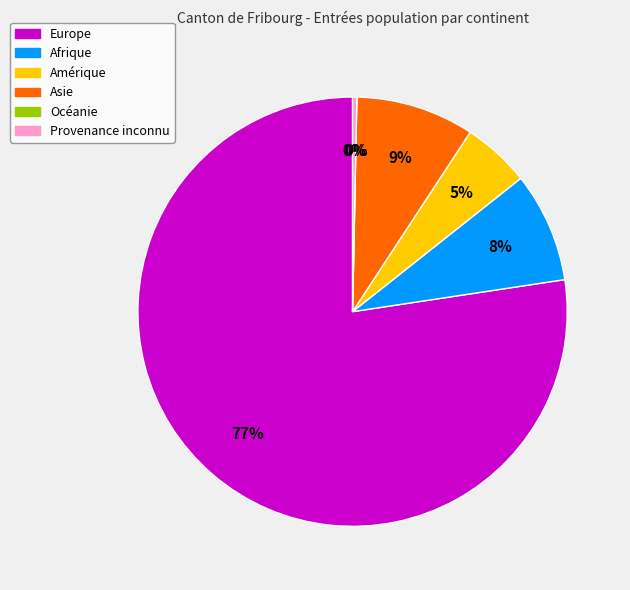

Between Provenance inconnu and Europe, which is larger?

Europe